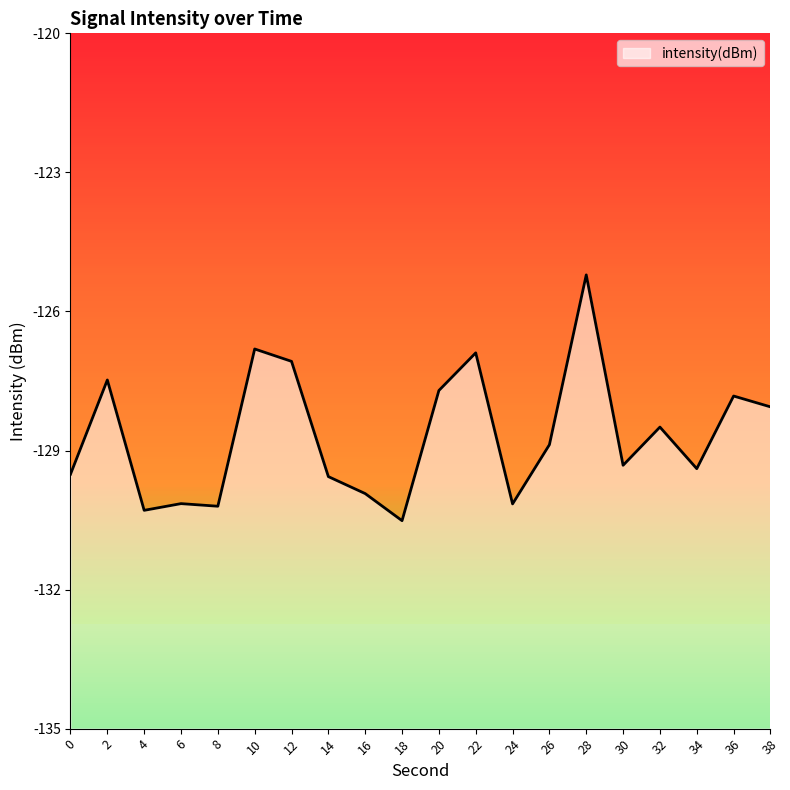

How many data points are less than -128?

13